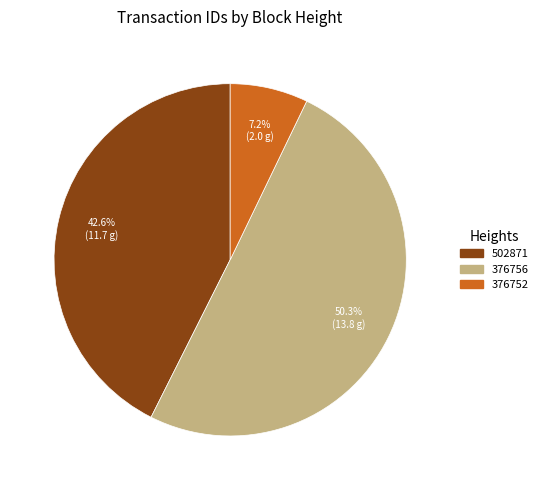

Is it true that 502871 is 32% of the pie?

False